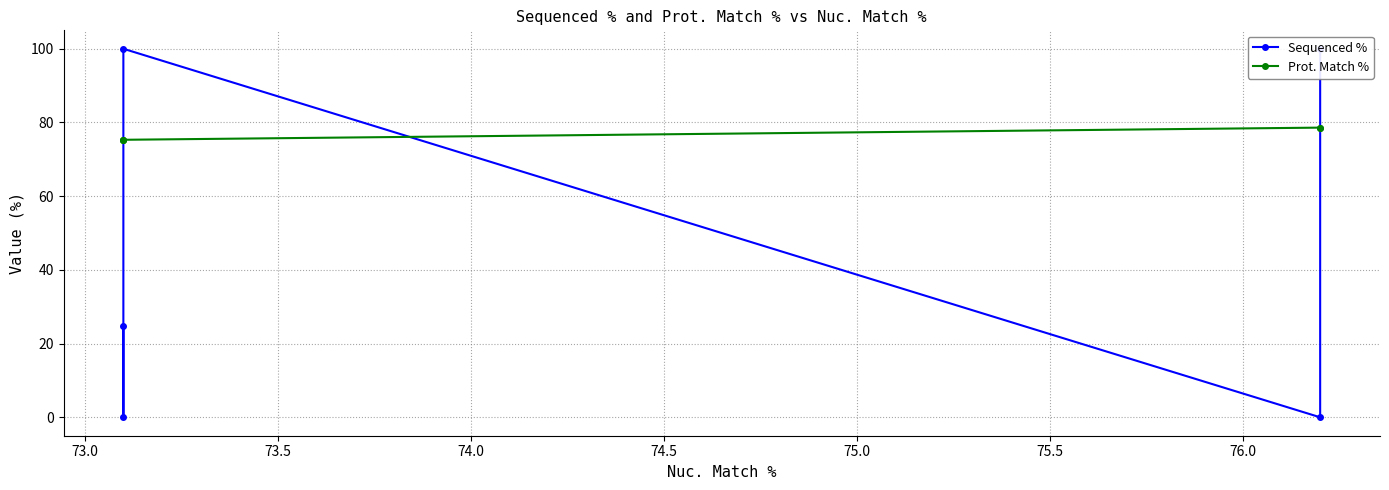

How many lines are shown in the chart?

2